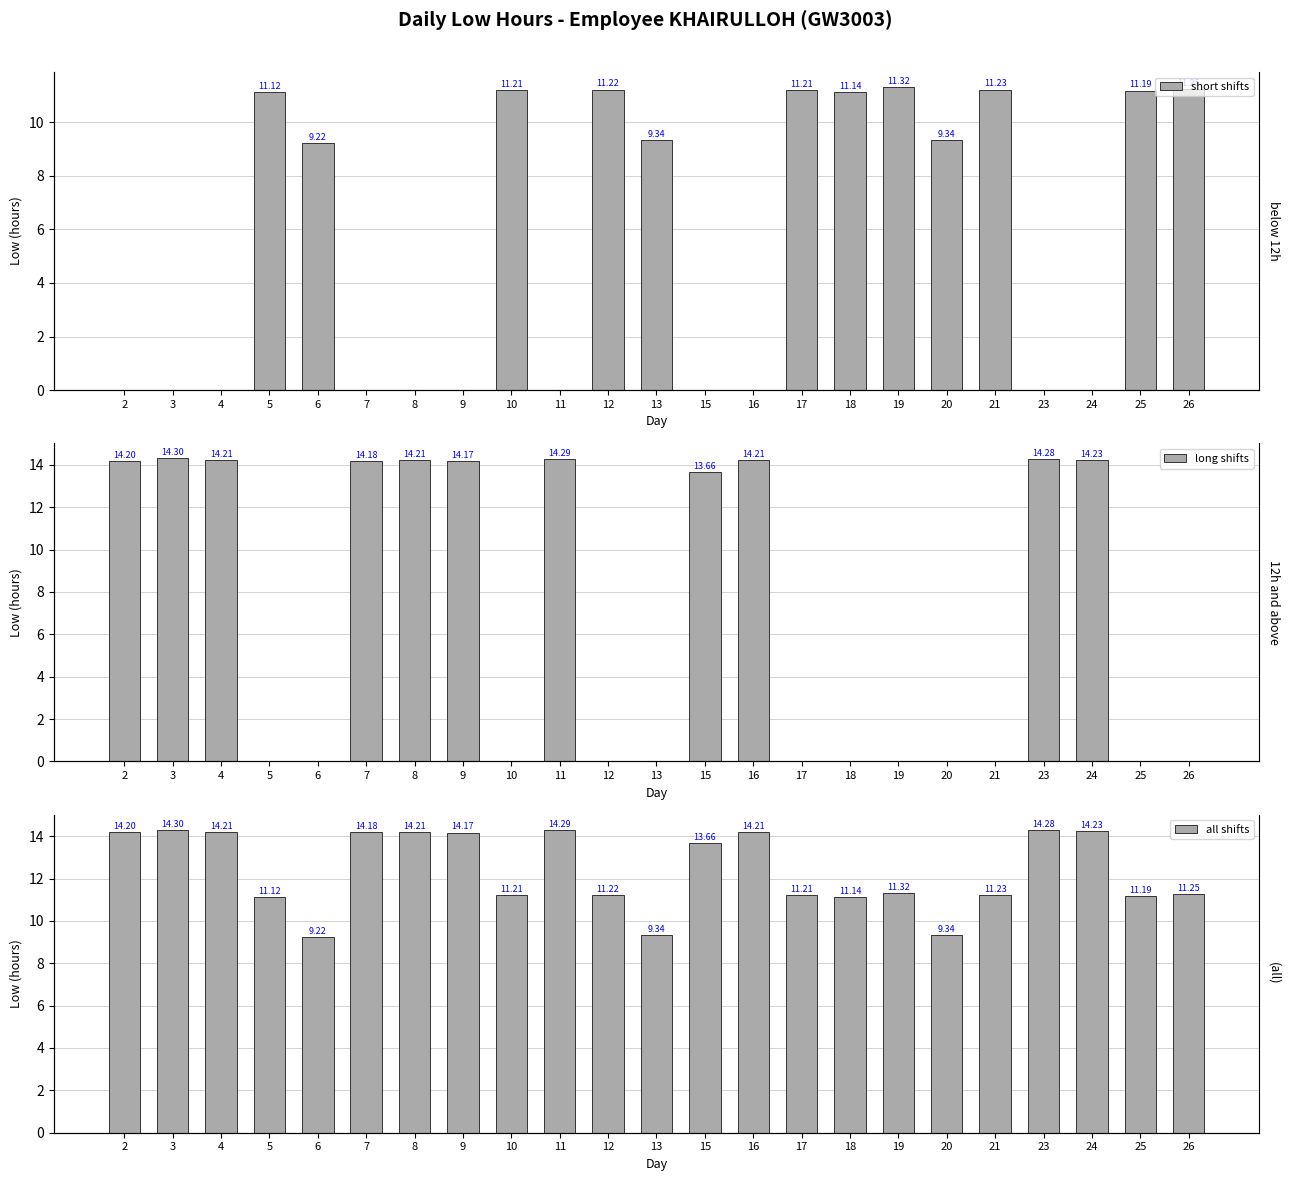

Which series has the largest total across all categories?

all shifts